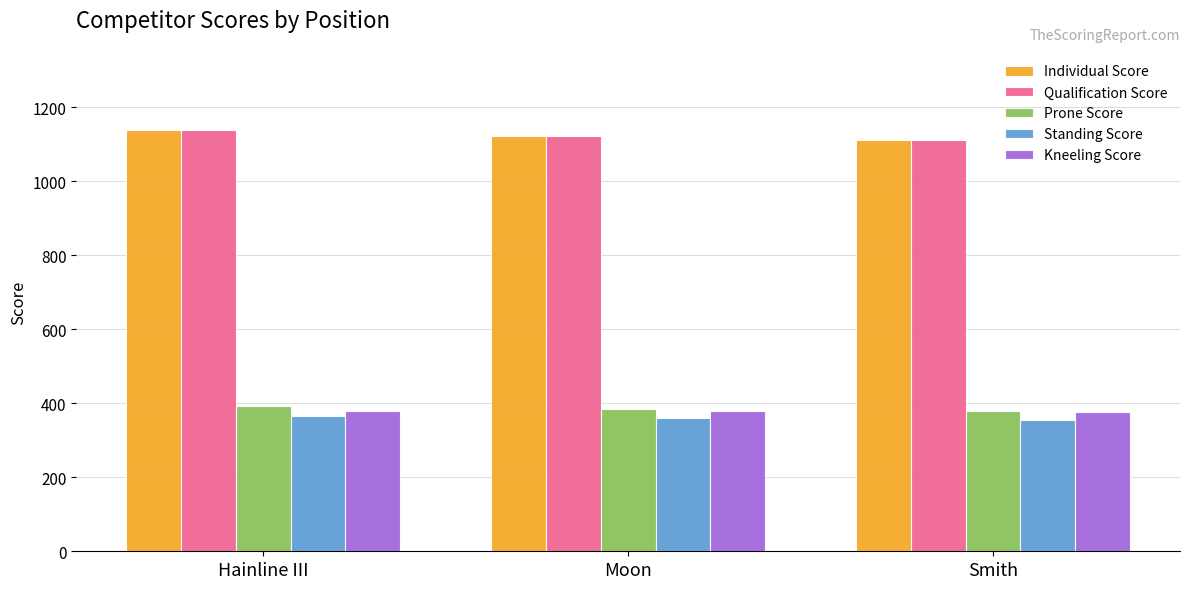

Count the number of data series in this chart.

5